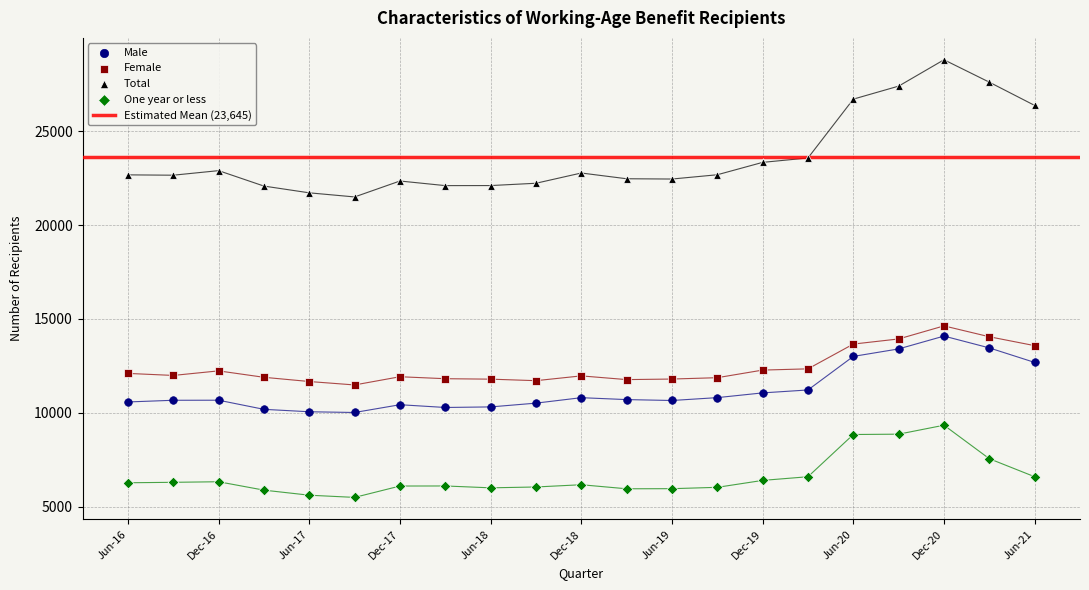

Which series has the widest spread of Y values?

Total